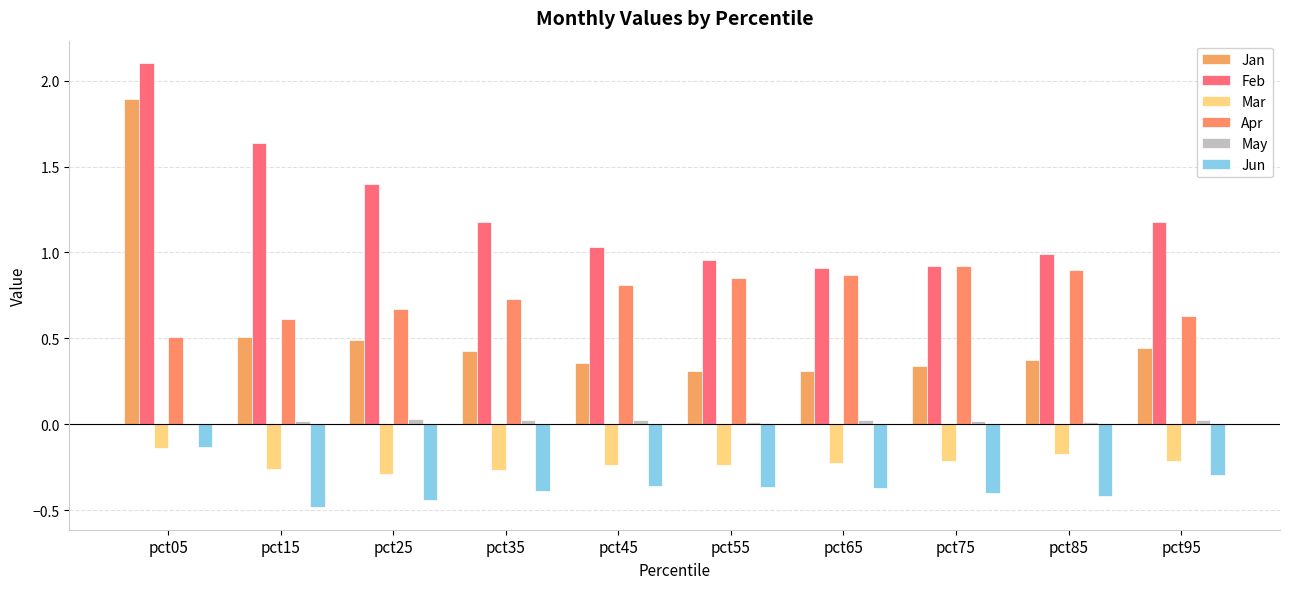

Are the bars grouped side by side (vs. stacked)?

Yes